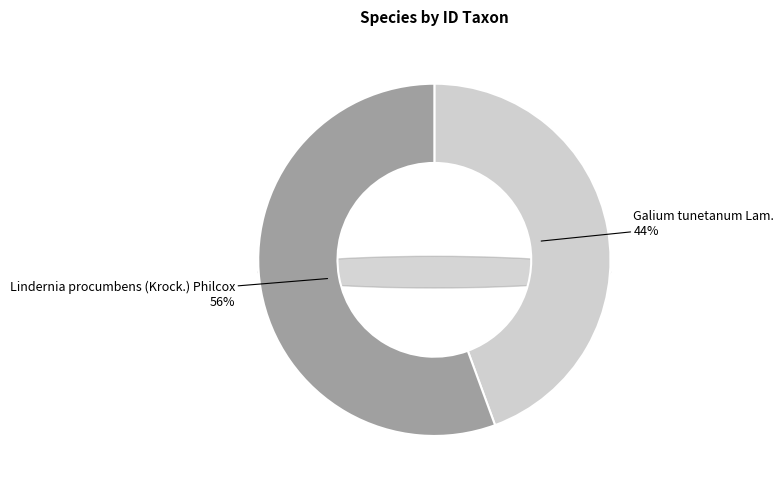

Rank the categories by value from lowest to highest.

Galium tunetanum Lam., Lindernia procumbens (Krock.) Philcox